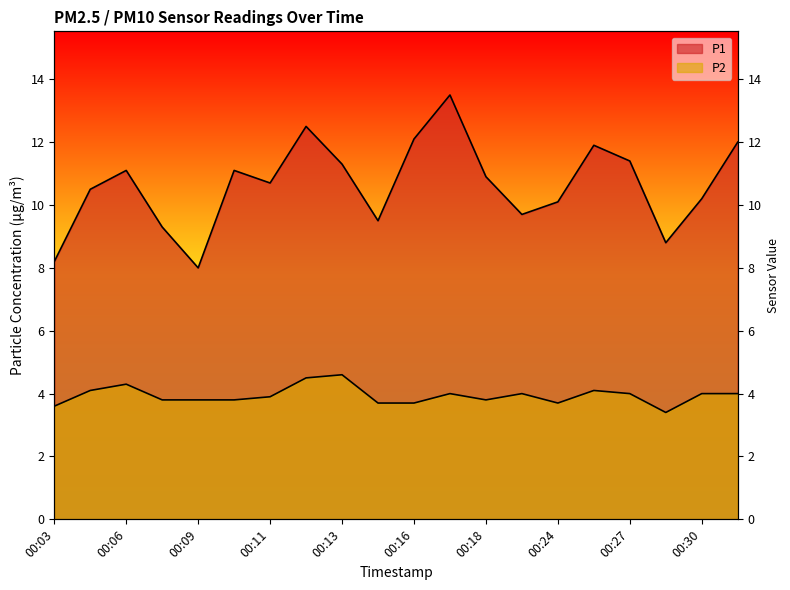

What is the sum of all P1 values?

212.8